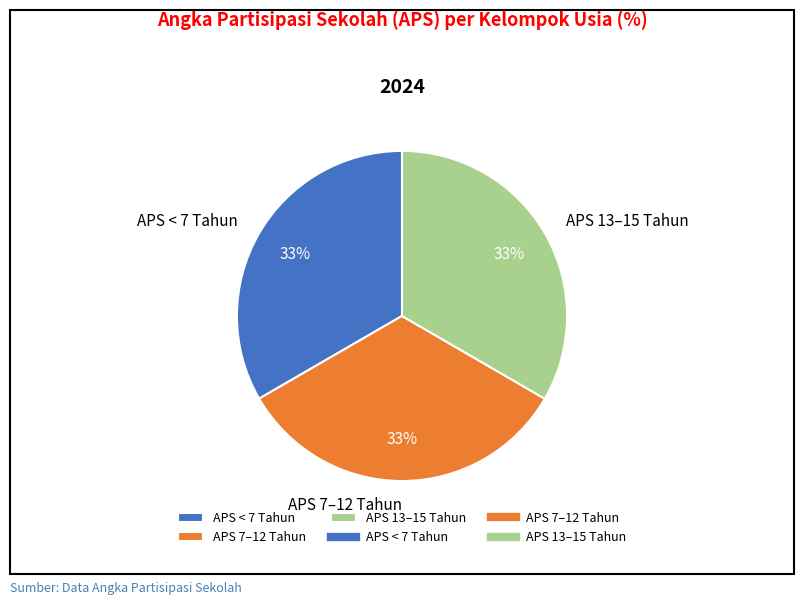

True or false: APS 13–15 Tahun accounts for 33% of the total.

True